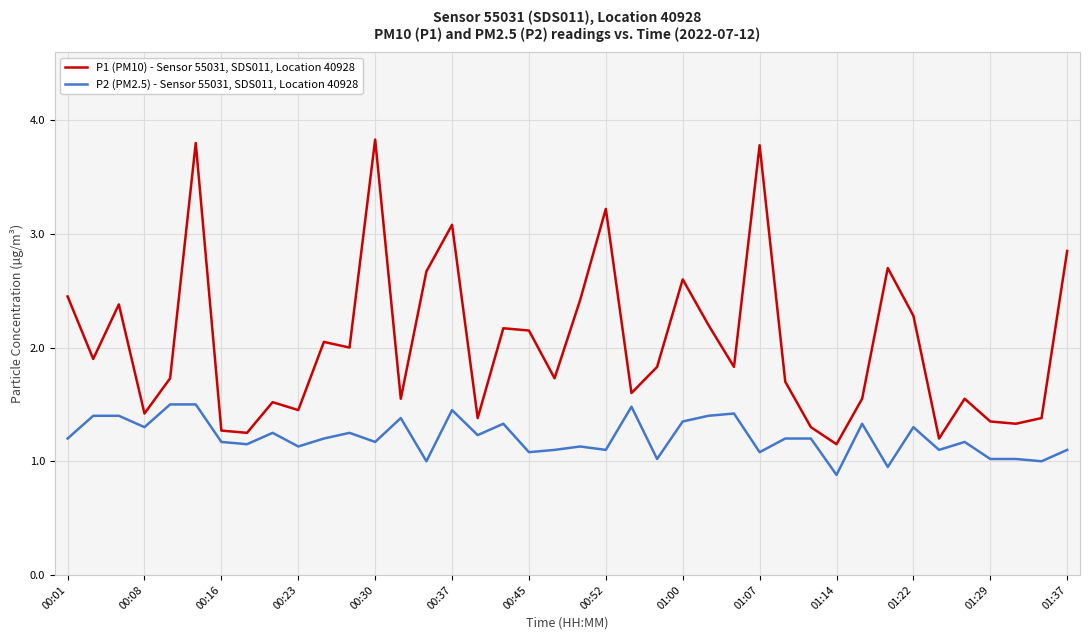

Which series has the largest total across all categories?

P1 (PM10) - Sensor 55031, SDS011, Location 40928